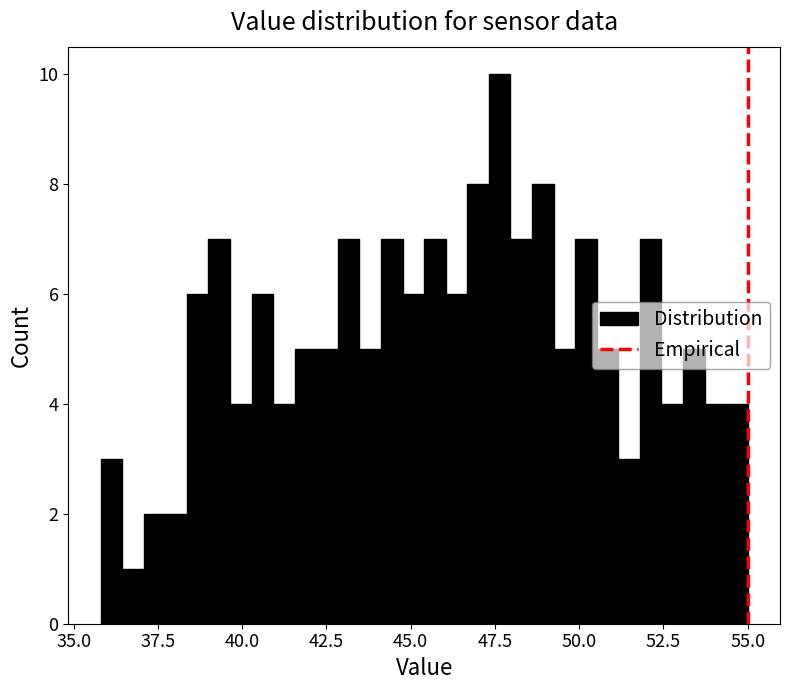

Read against the x-axis, roughly where is the centre of the tallest bar?

47.5